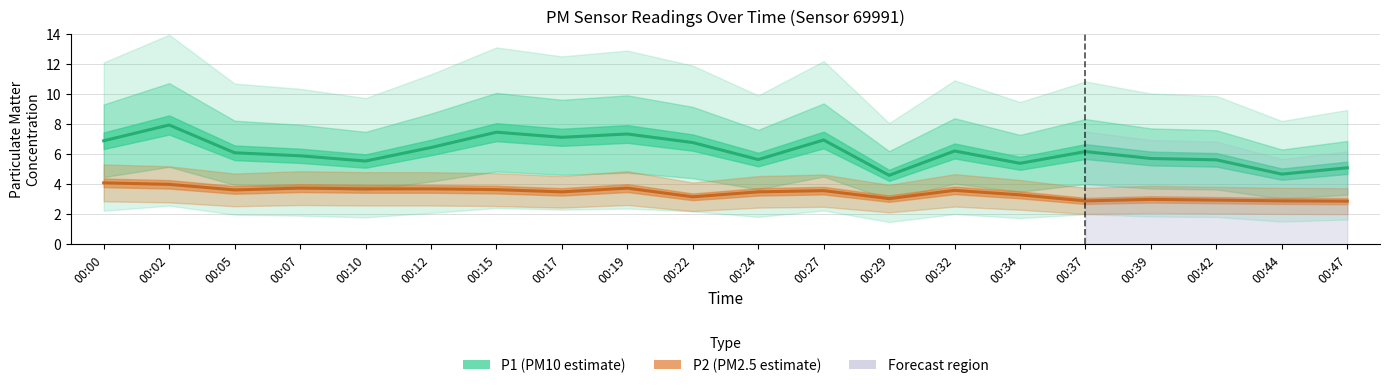

How many data points in P1 (PM10 estimate) are less than 6?

9